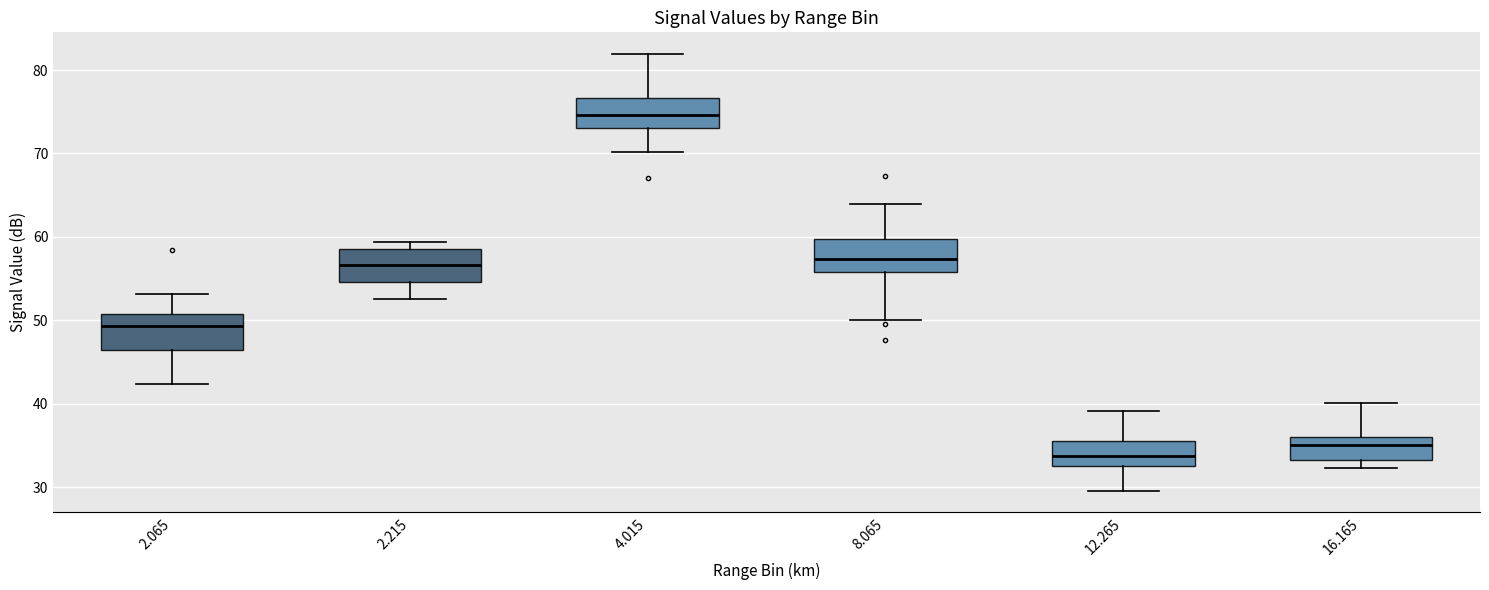

Reading left to right, transcribe this box plot: for each box, give where its median line is, the range the box spans, and where its two whiskers end, as read against the y-axis. The values are not printed on the chart, so give them approximately, as read against the axis.

2.065: median 49, box 47 to 51, whiskers 42 to 53
2.215: median 57, box 55 to 59, whiskers 53 to 59 (just above the box's upper edge)
4.015: median 75, box 73 to 77, whiskers 70 to 82
8.065: median 57, box 56 to 60, whiskers 50 to 64
12.265: median 34, box 33 to 36, whiskers 30 to 39
16.165: median 35, box 33 to 36, whiskers 32 to 40